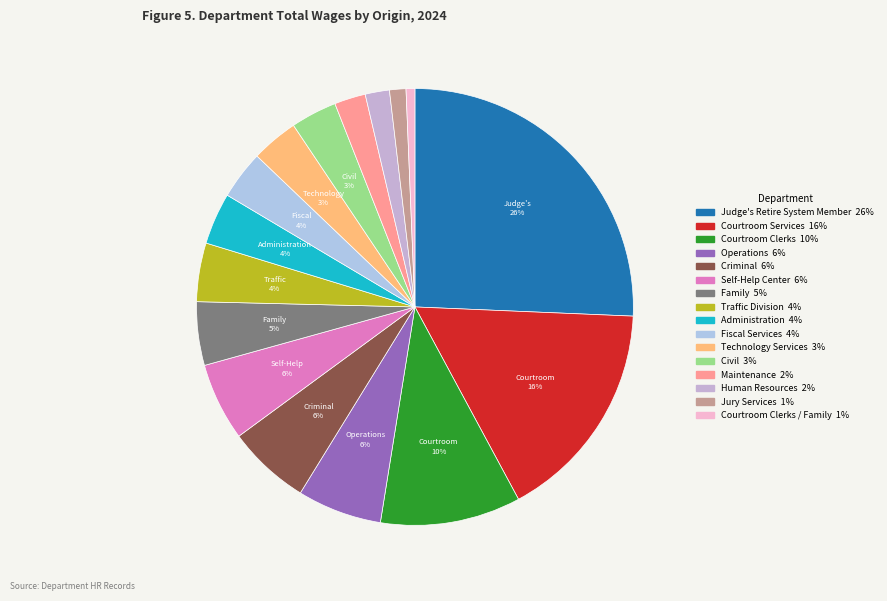

Is there any slice that represents more than half of the pie?

No